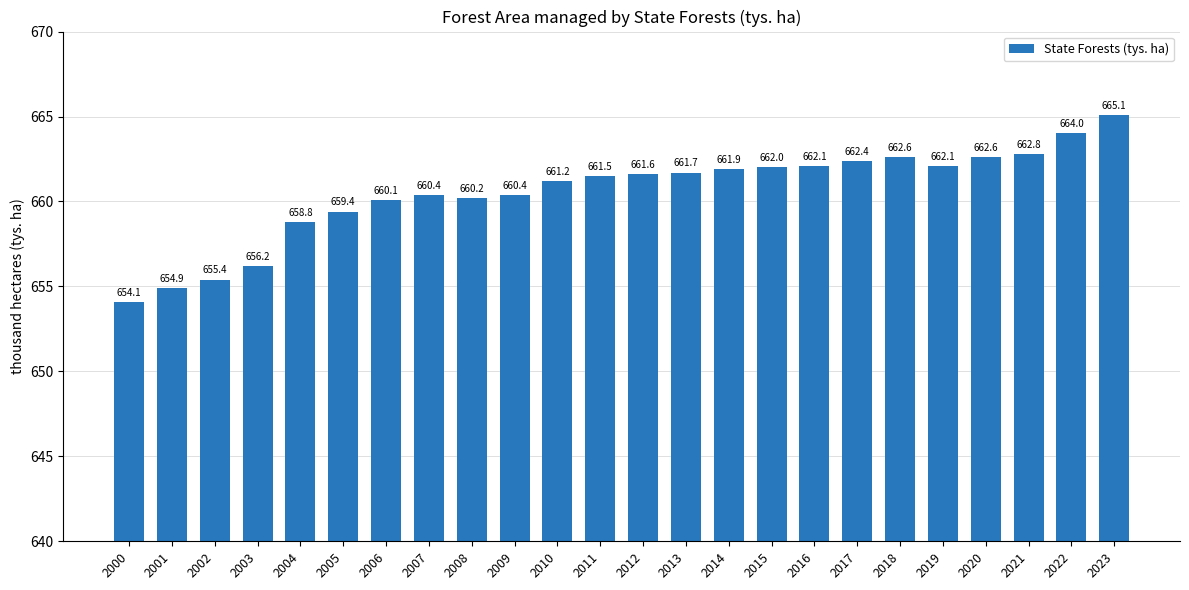

Between 2002 and 2016, which is larger?

2016